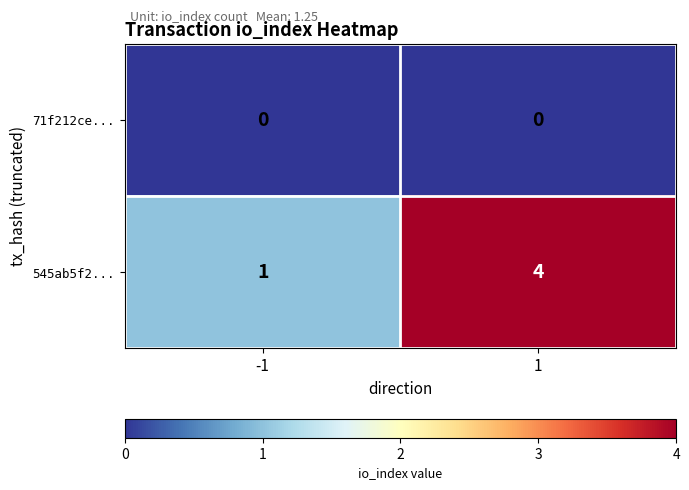

Which series has the largest range (max minus min)?

545ab5f2...